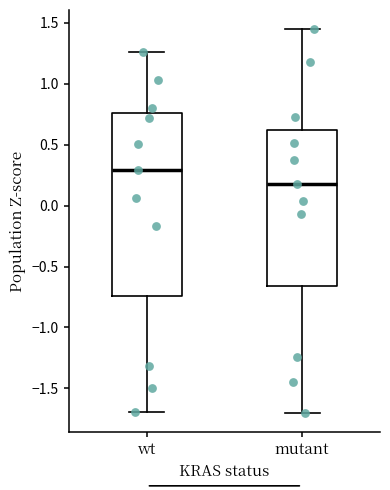

Which box is the tallest, from its lower edge to its upper edge?

wt